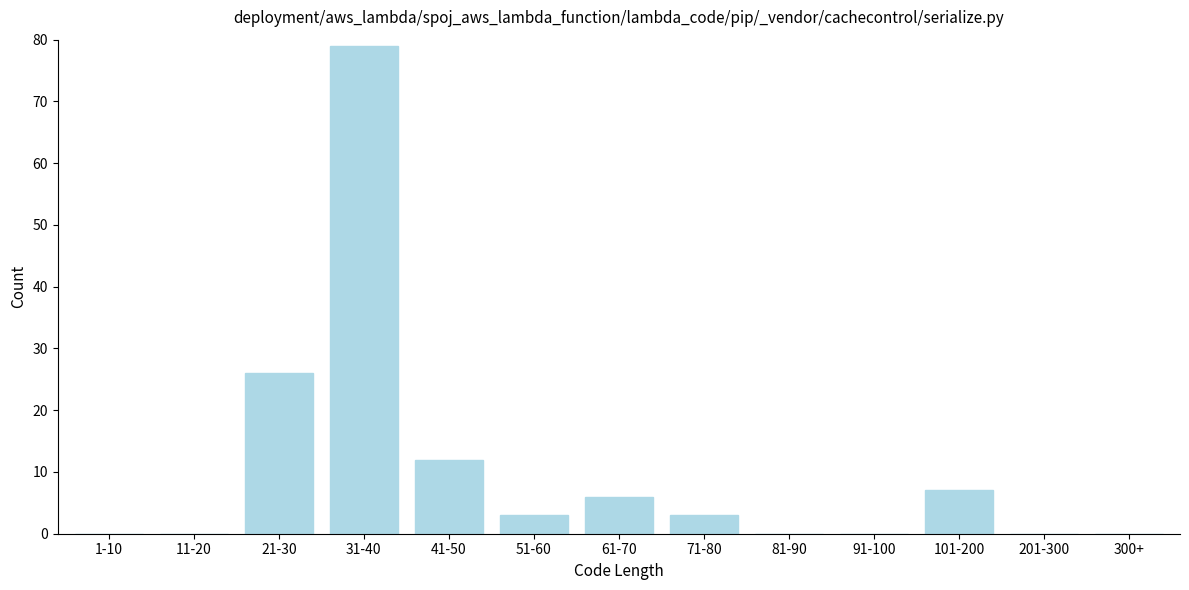

Reading right to left, extract all data points from this chart.

300+=0	201-300=0	101-200=7	91-100=0	81-90=0	71-80=3	61-70=6	51-60=3	41-50=12	31-40=79	21-30=26	11-20=0	1-10=0